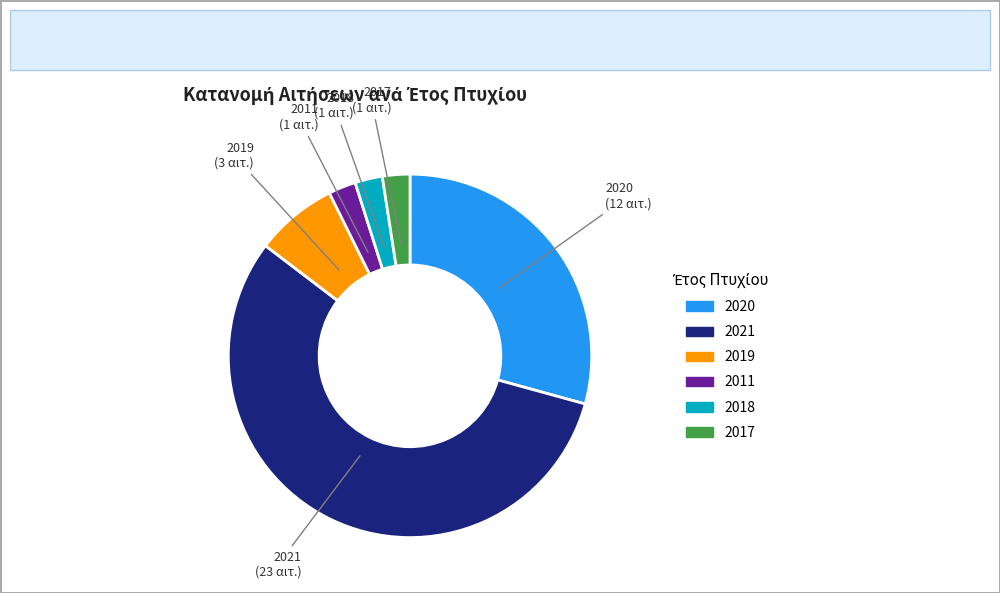

Is 2021 the majority of the pie?

Yes